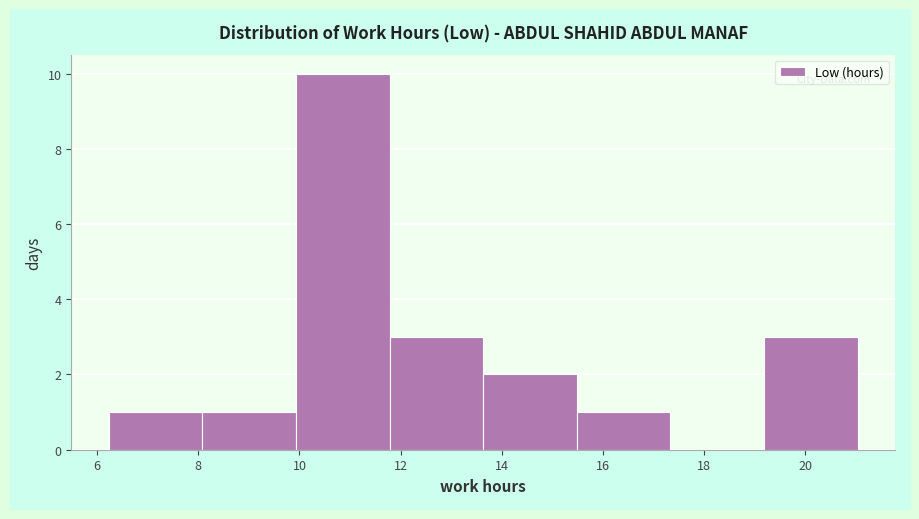

Reading left to right, transcribe this chart: for each bar, give the range it covers on the x-axis and its height. Neither the bar edges nor the heights are printed on the chart, so give them approximately, as read against the axes.

6.2 to 8.0: 1
8.0 to 10.0: 1
10.0 to 11.8: 10
11.8 to 13.6: 3
13.6 to 15.4: 2
15.4 to 17.4: 1
17.4 to 19.2: 0
19.2 to 21.0: 3